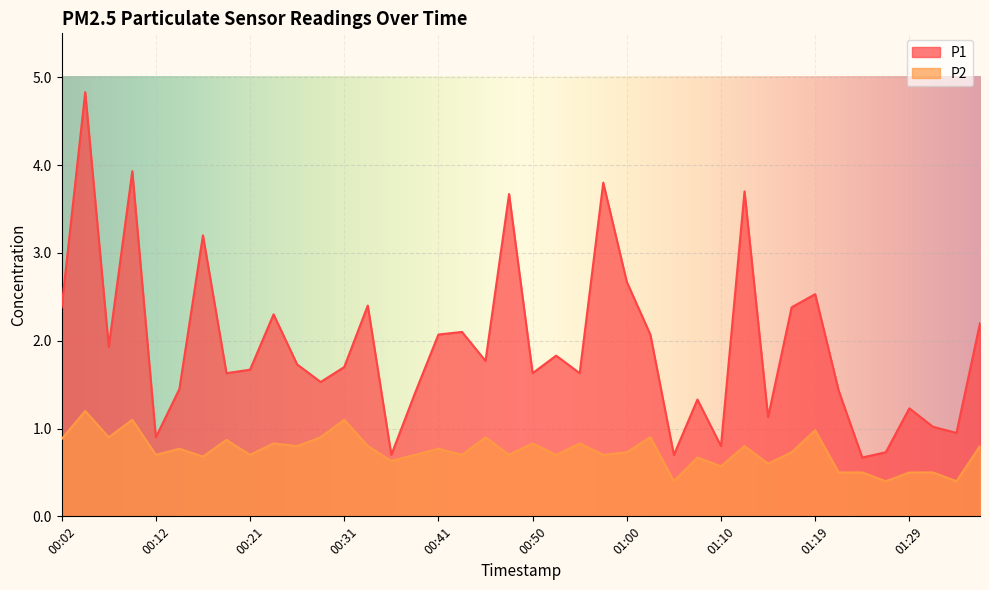

Rank the series by their average value, from highest to lowest.

P1, P2